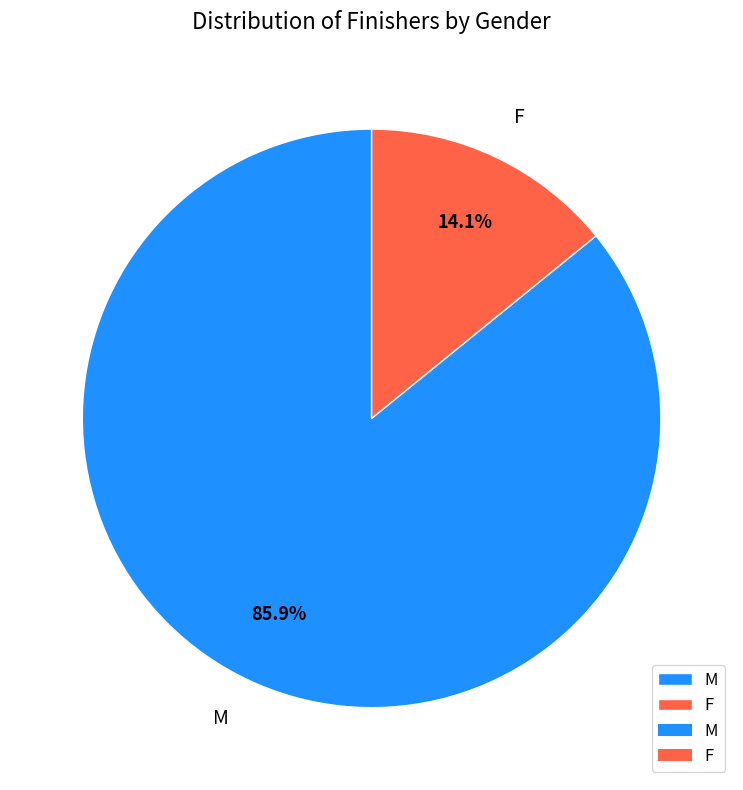

What is the ratio of the value at M to the value at F?

6.1